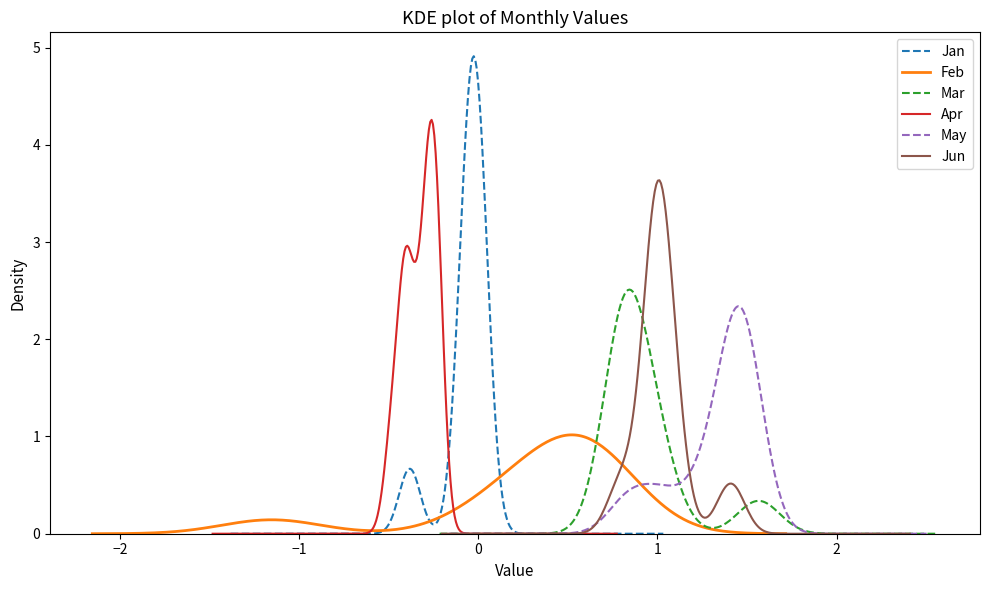

Is it true that Feb equals 1.1 at pct15?

False